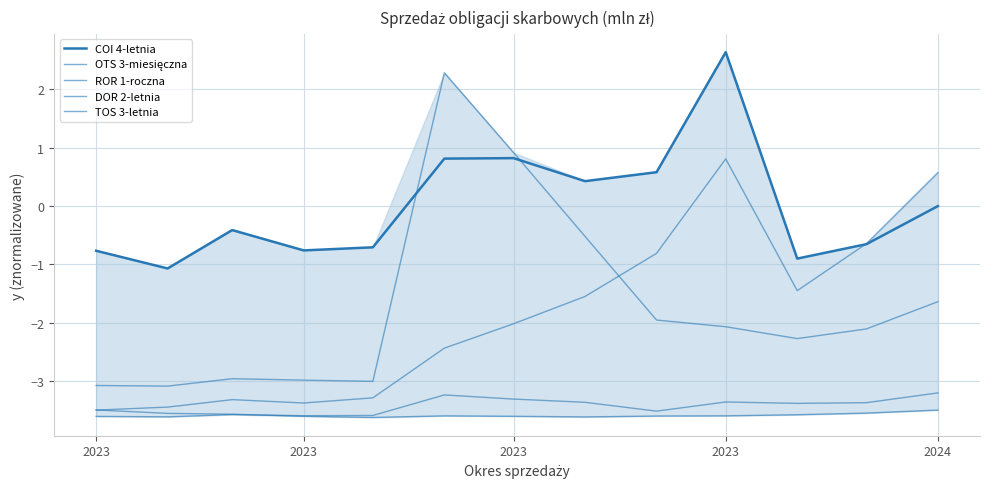

What is the value of the ROR 1-roczna point at the 11th from the left?

-2.3